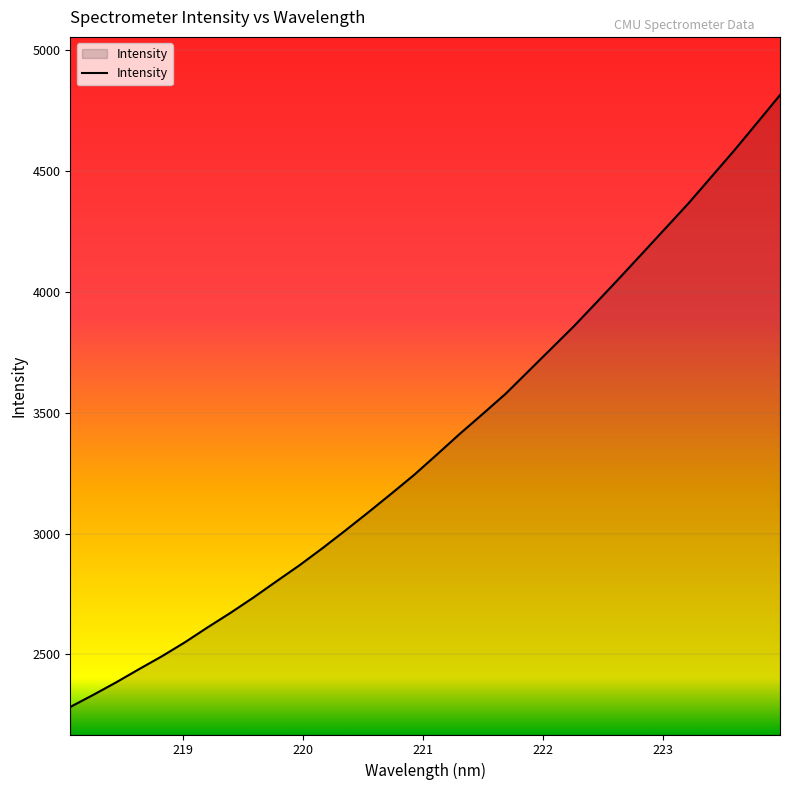

What is the difference between the maximum and minimum values?

2533.3